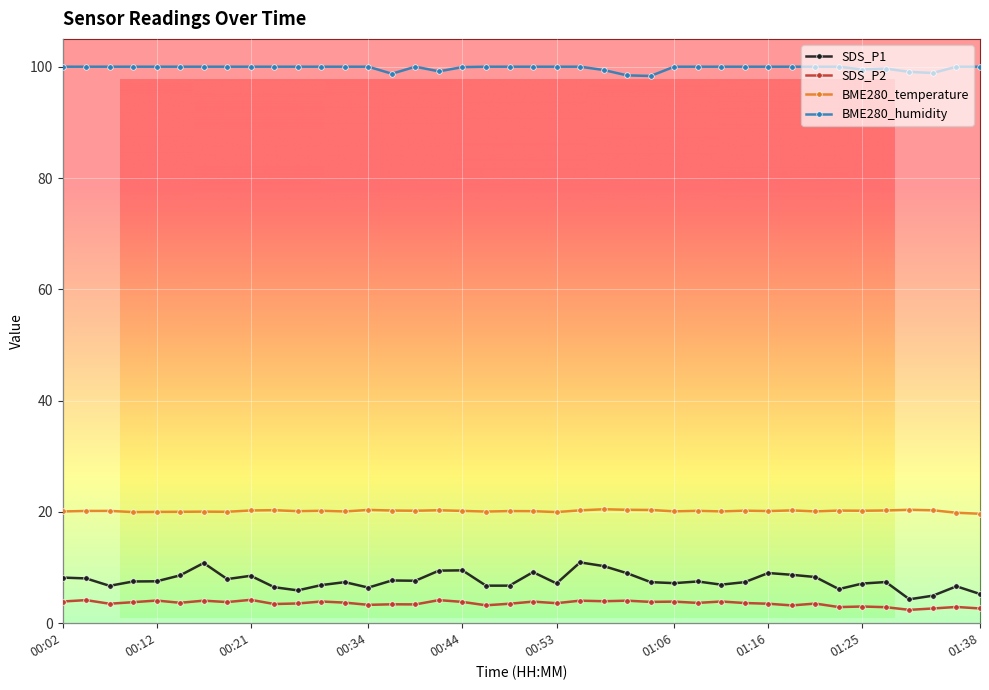

How many data points in SDS_P2 are less than 3?

6